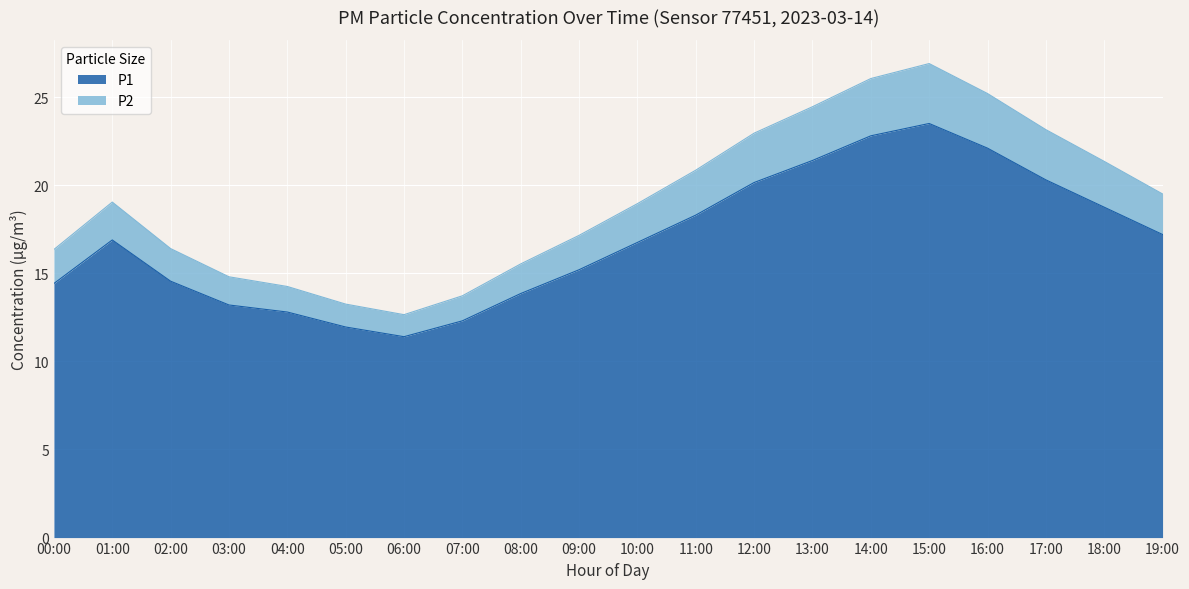

True or false: P2 and P1 intersect in this chart.

False